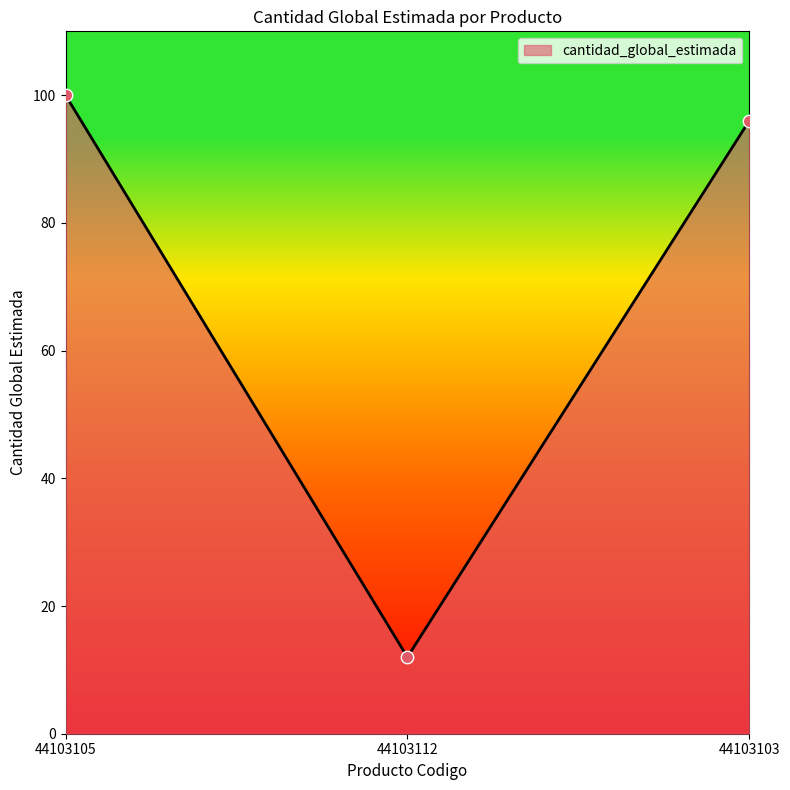

What is the ratio of the value at 44103103 to the value at 44103112?

8.0